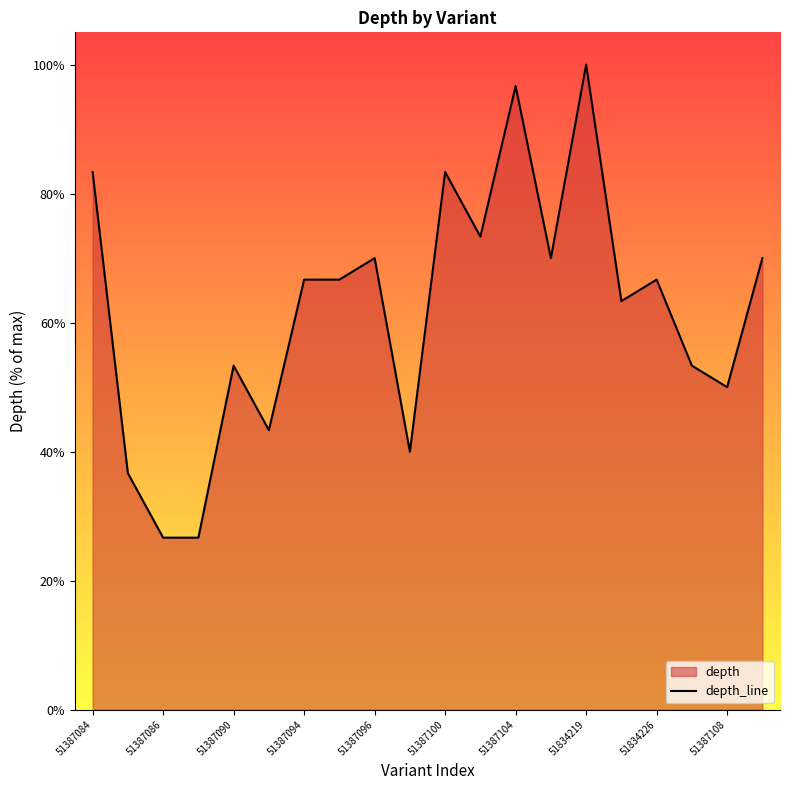

What is the difference between the second highest and minimum values?

70.0